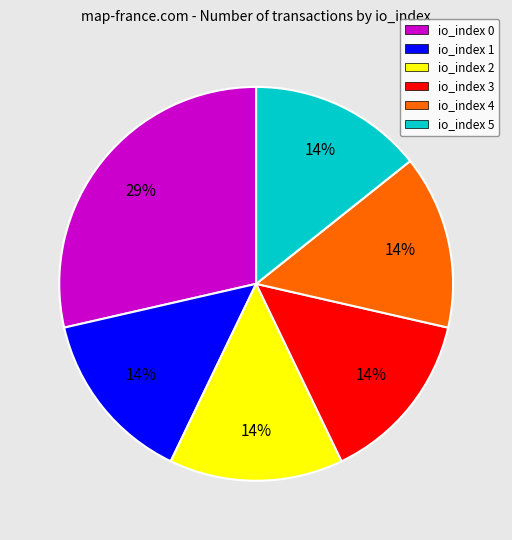

Approximately how many times larger is the value at io_index 2 compared to io_index 0?

0.5